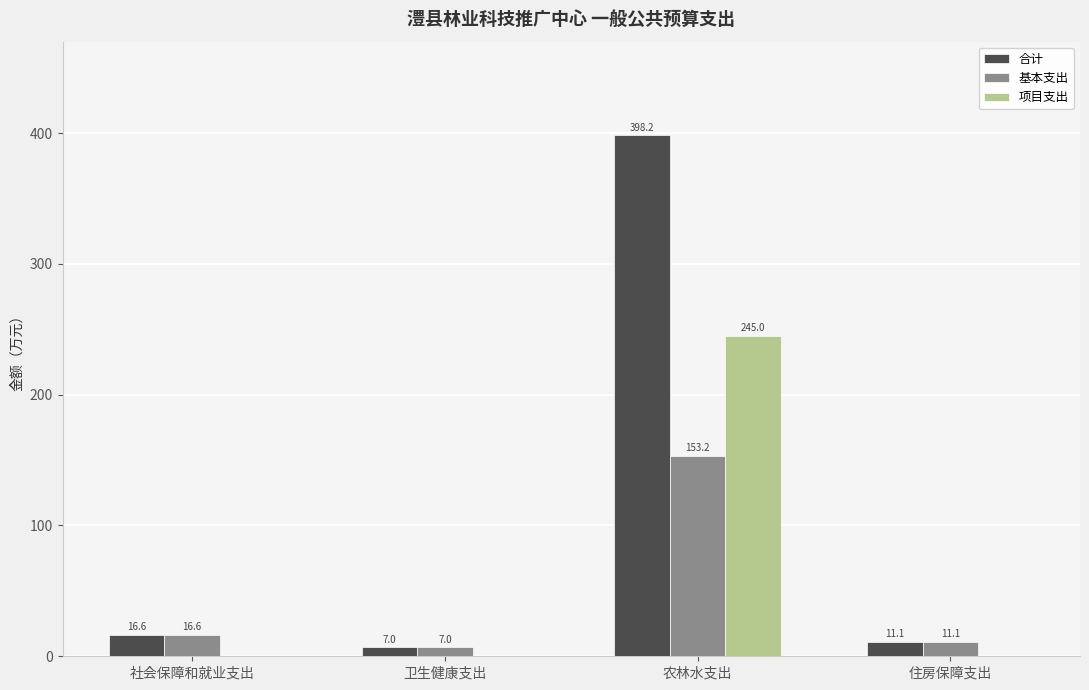

What value does the 基本支出 series have at 住房保障支出?

11.1